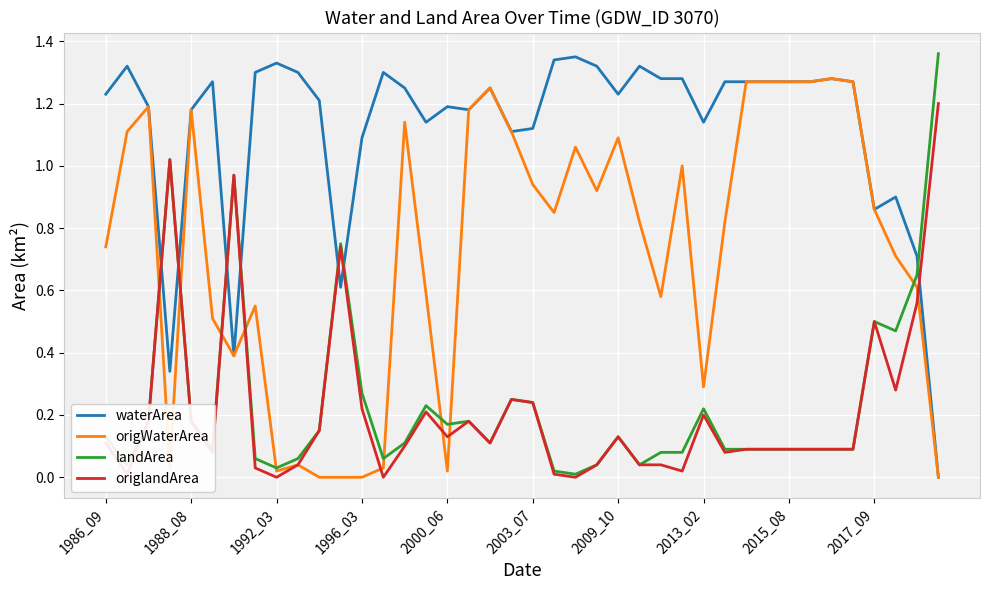

Which series has the largest total across all categories?

waterArea